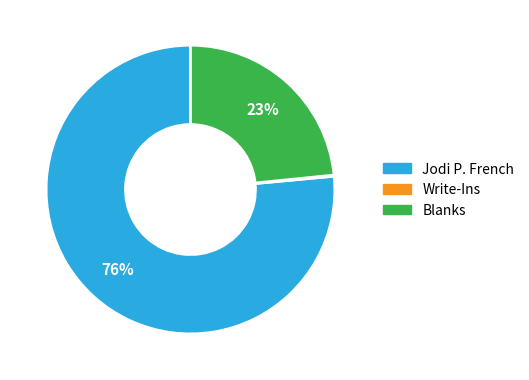

What is the ratio of the value at Blanks to the value at Jodi P. French?

0.3